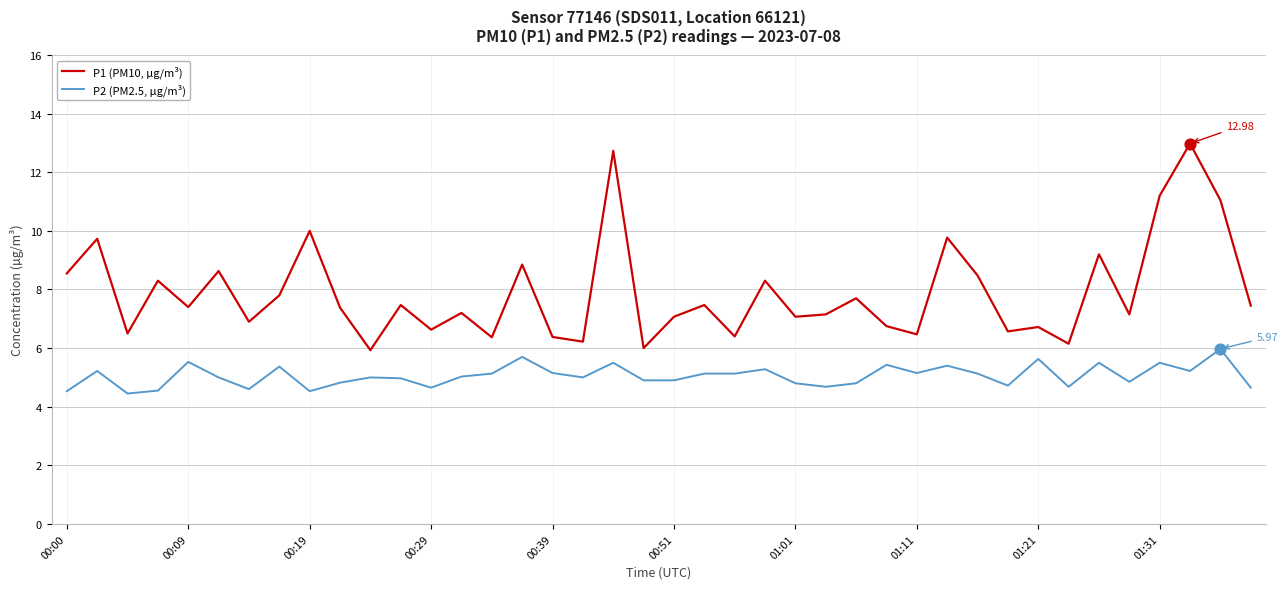

Which series has the largest total across all categories?

P1 (PM10, µg/m³)